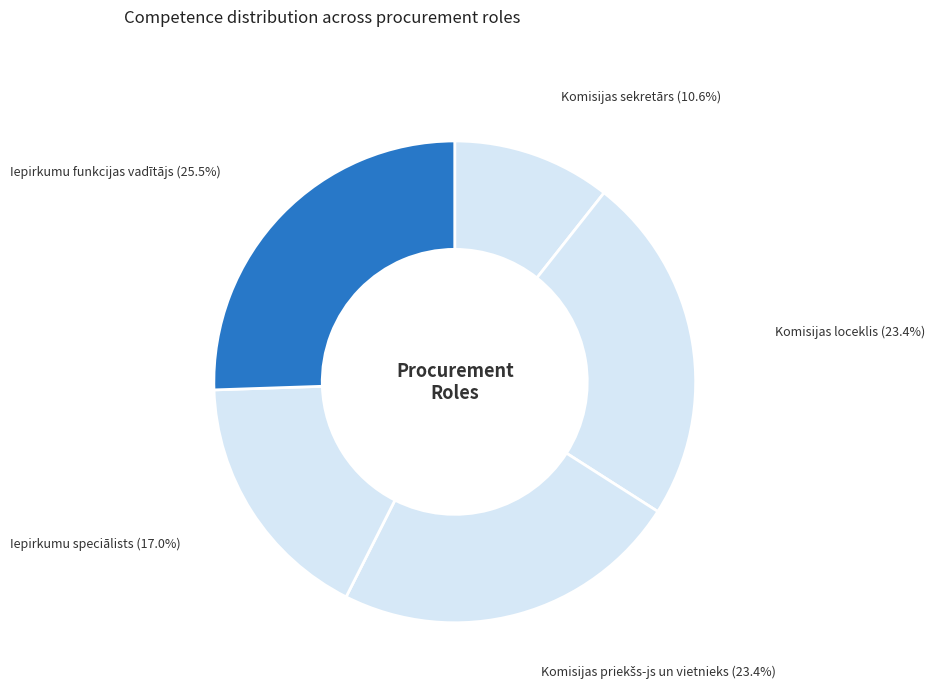

What is the largest slice in the pie chart?

Iepirkumu funkcijas vadītājs